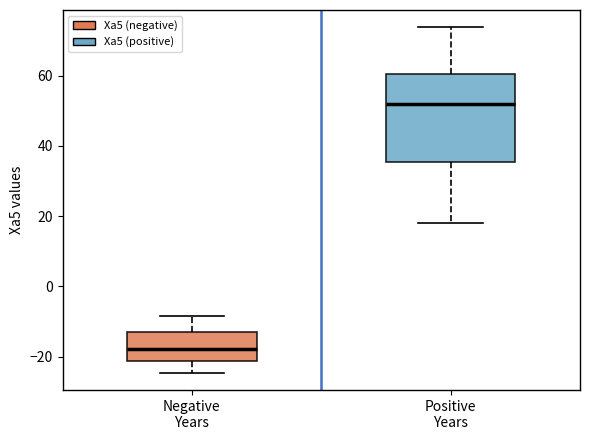

Comparing the boxes themselves (not the whiskers), which one is the tallest?

Positive Years